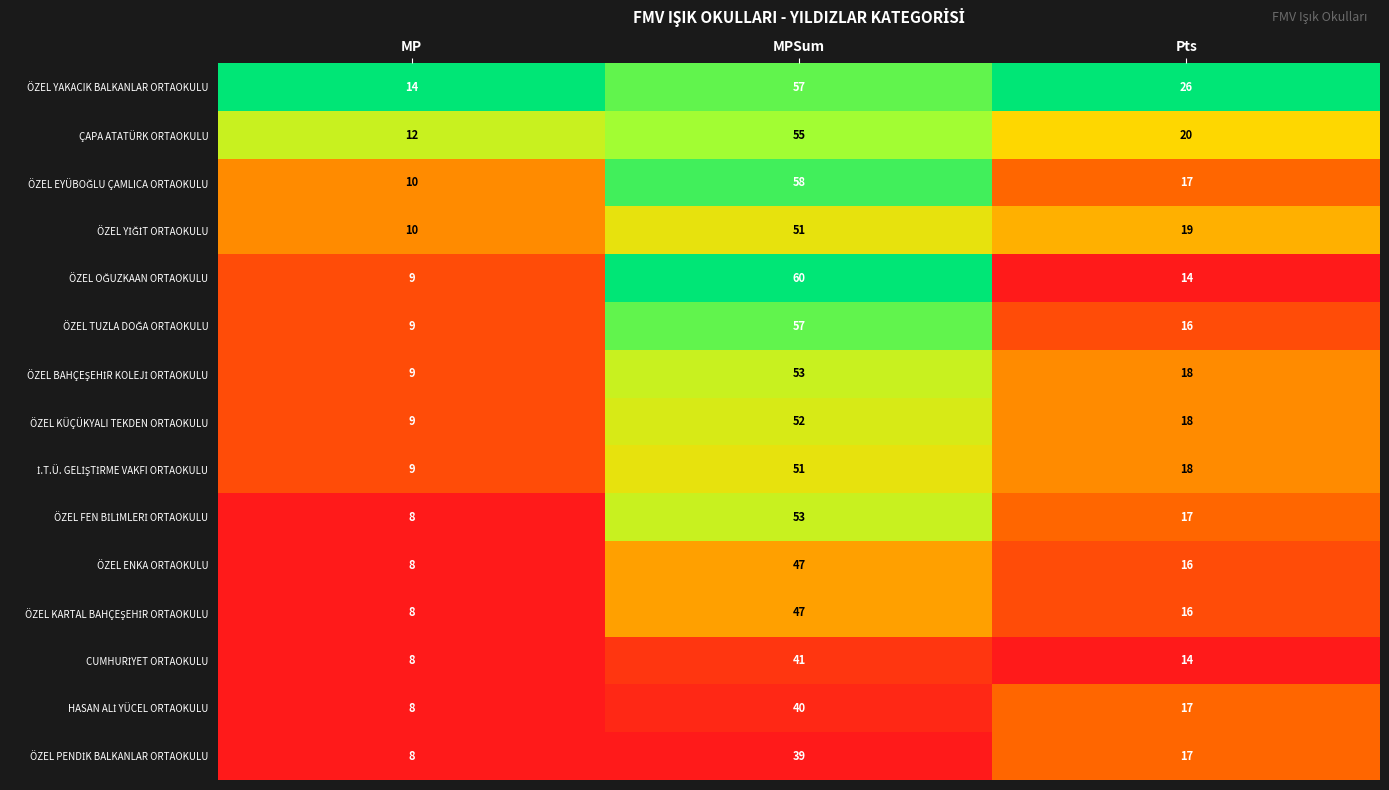

What is the total value across all series at MP?

139